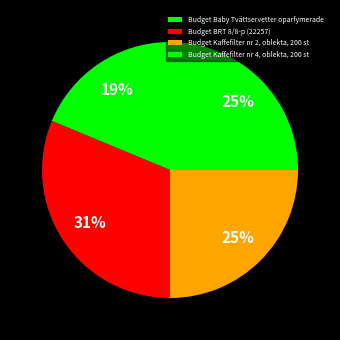

To the nearest percent, what is the difference between the Budget BRT 8/8-p (22257) and Budget Kaffefilter nr 2, oblekta, 200 st slice percentages?

6%